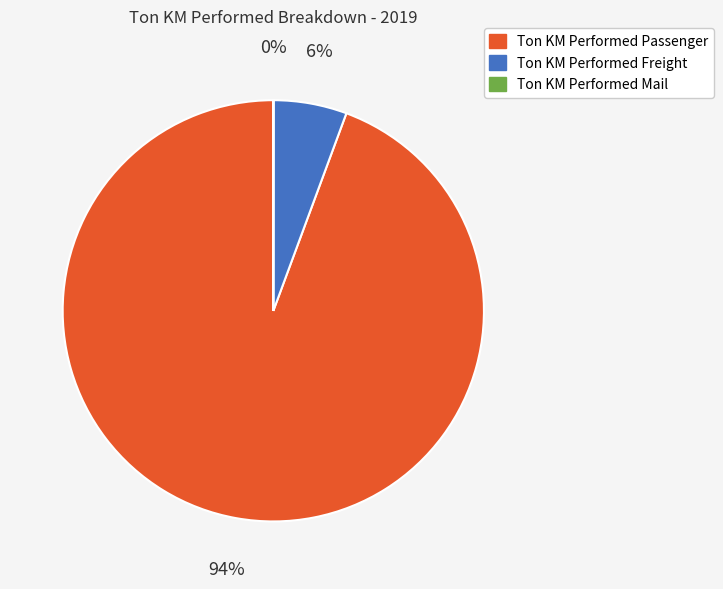

To the nearest percent, what is the difference between the largest and smallest slice percentages?

94%